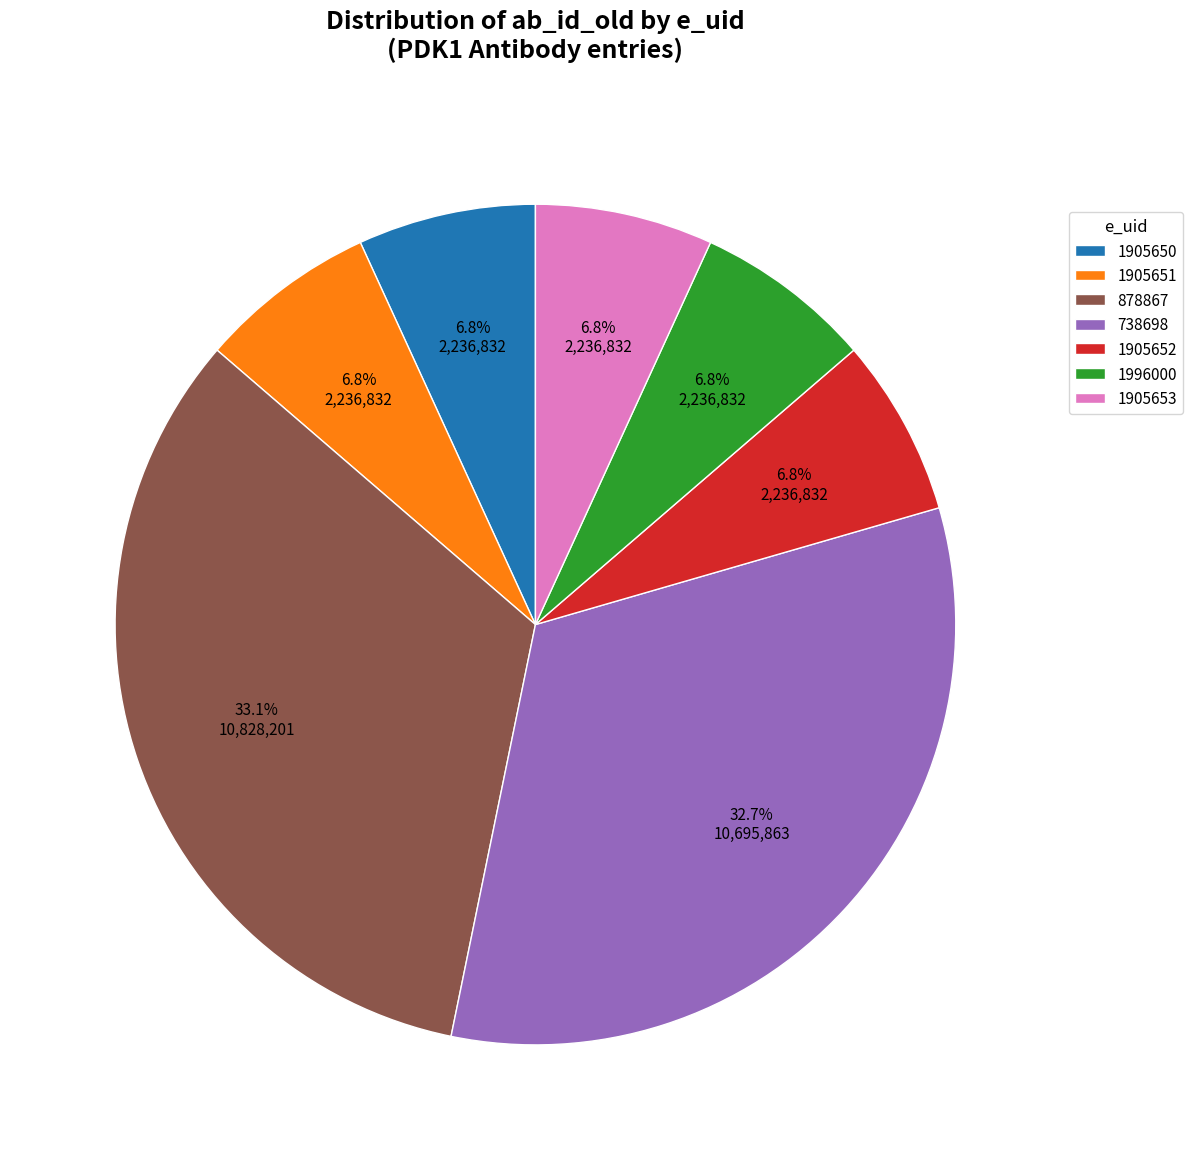

Is it true that 738698 is 18% of the pie?

False